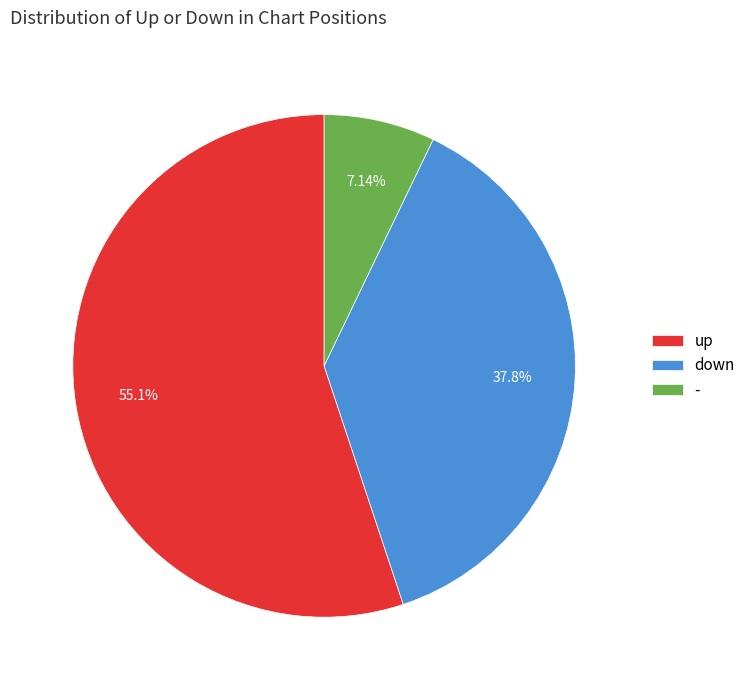

Which category has the biggest portion of the pie?

up